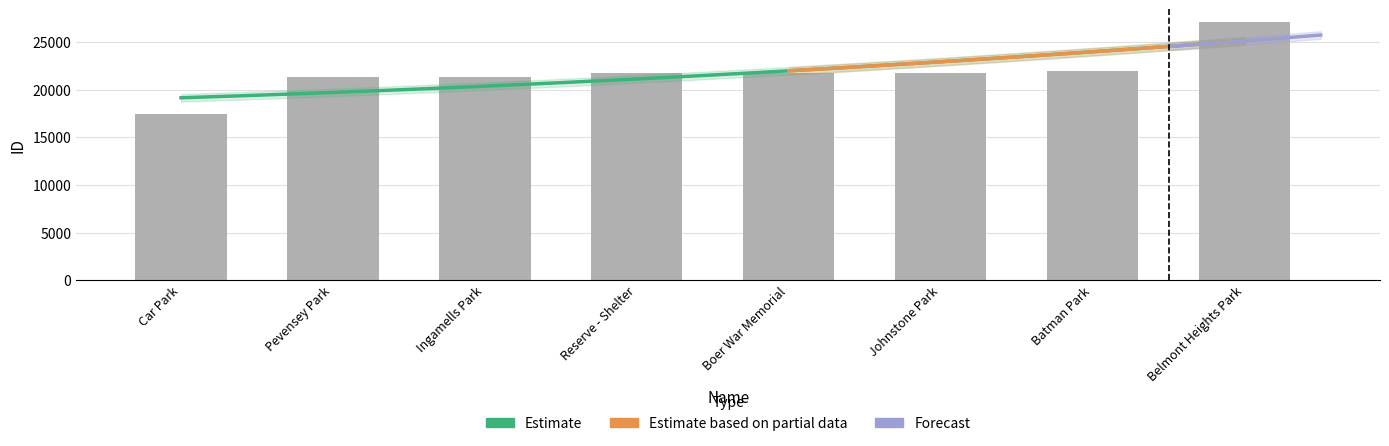

What is the difference between the values at Ingamells Park and Batman Park?

596